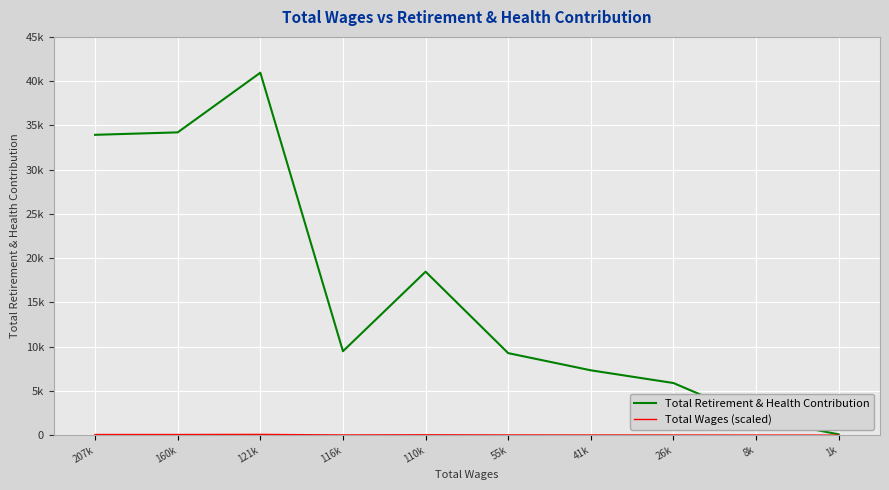

Rank the series by their average value, from lowest to highest.

Total Wages (scaled), Total Retirement & Health Contribution